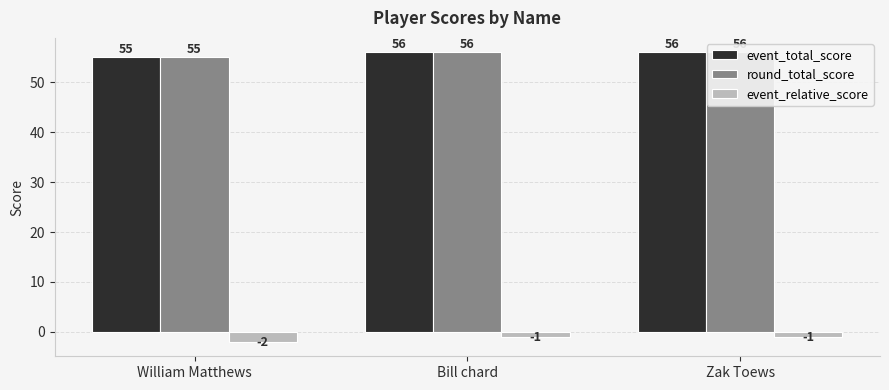

Reading right to left, what are all the values shown in this chart?

event_total_score: 56	56	55
round_total_score: 56	56	55
event_relative_score: -1	-1	-2